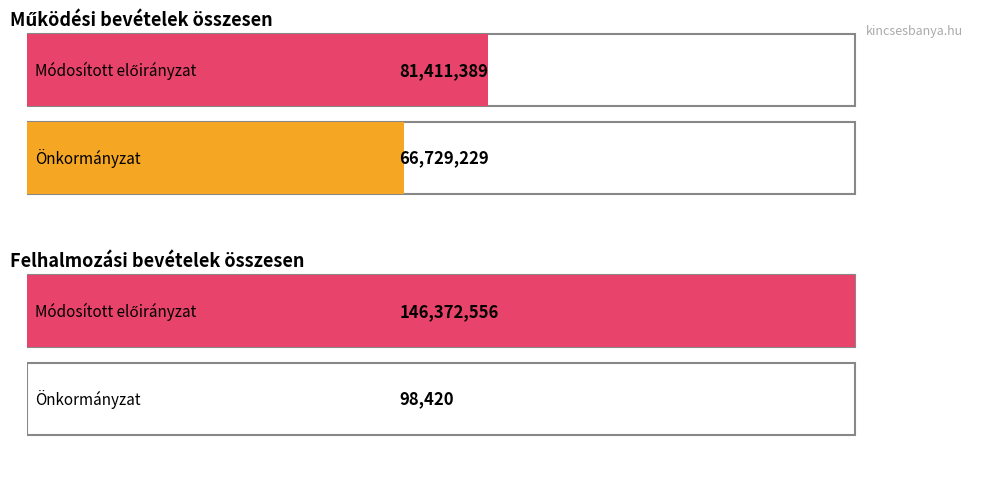

What is the label of the 1st bar from the left?

Működési bevételek összesen